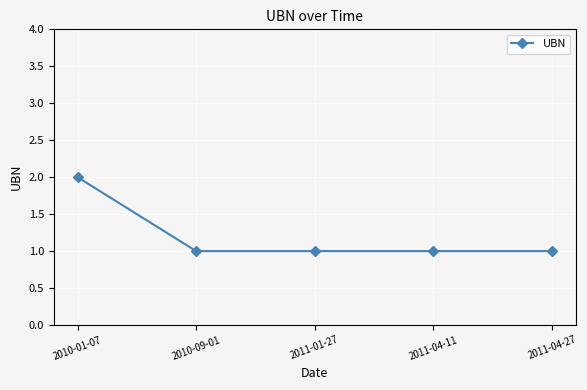

What is the sum of all values?

6